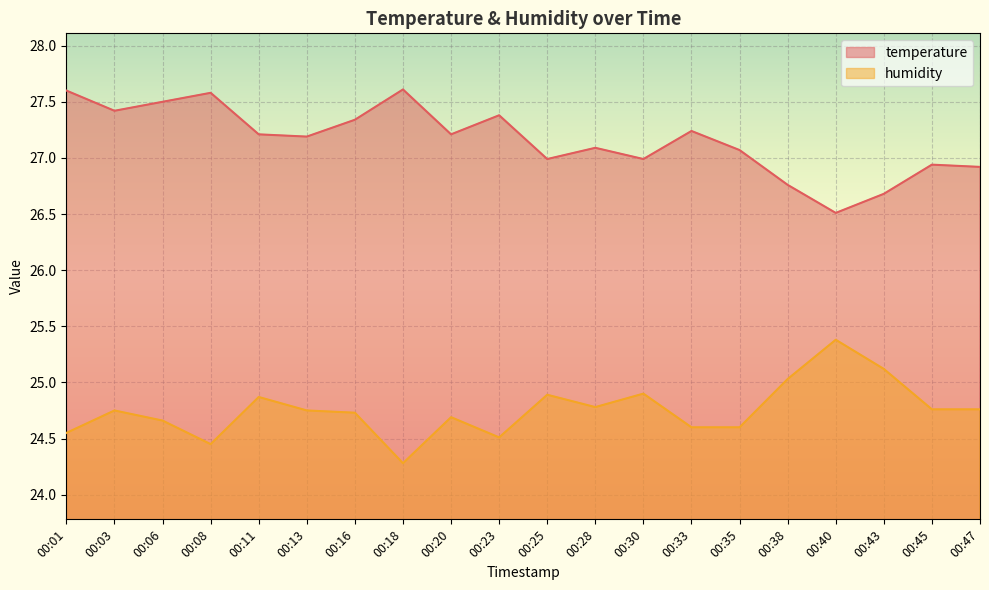

What is the smallest value displayed?

24.3